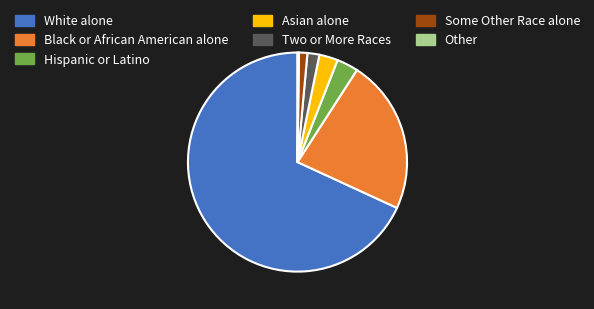

Which slice is the largest?

White alone